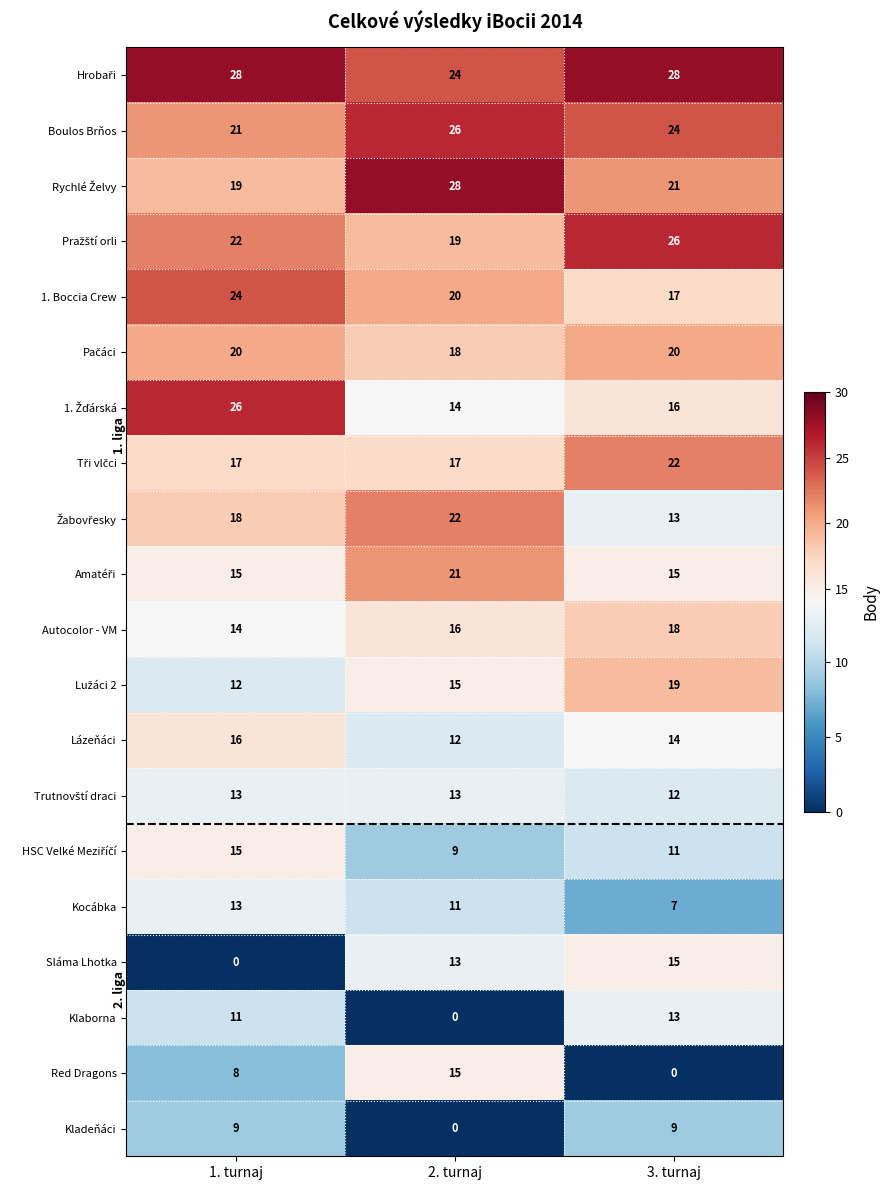

What is the spread (max minus min) of values at 3. turnaj?

28